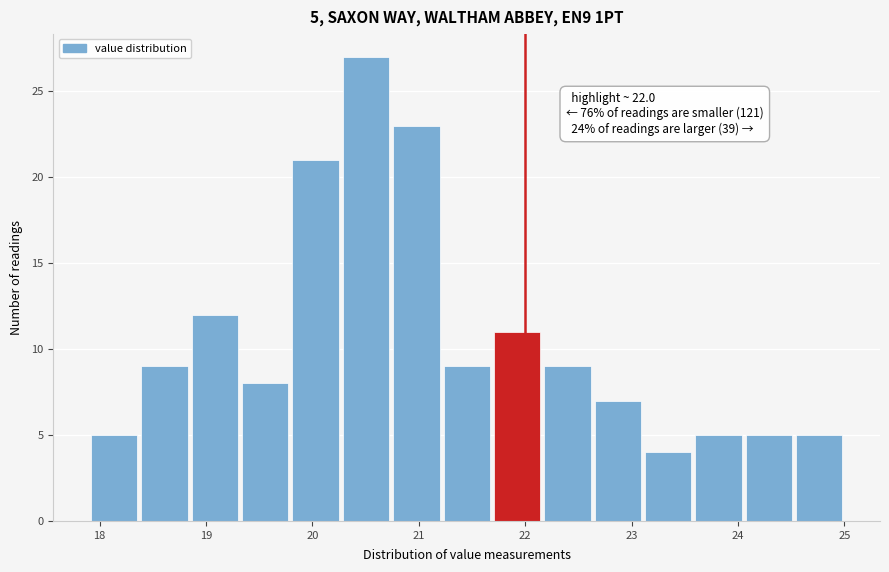

Which range on the x-axis has the tallest bar?

20.3 to 20.7